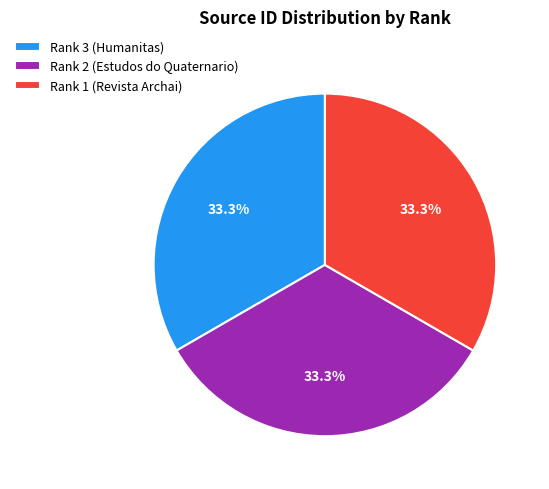

Is Rank 2 (Estudos do Quaternario) the majority of the pie?

No